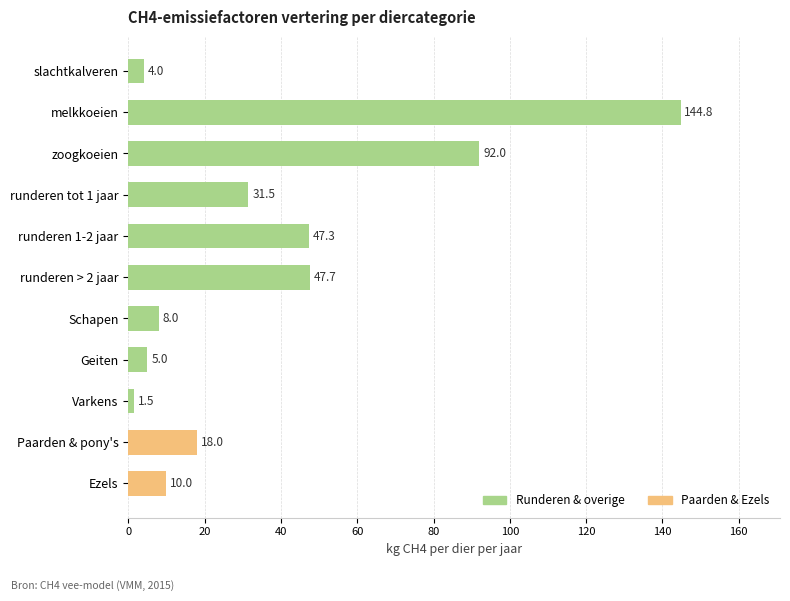

Reading top to bottom, extract all data points from this chart.

4.0	144.8	92.0	31.5	47.3	47.7	8.0	5.0	1.5	18.0	10.0